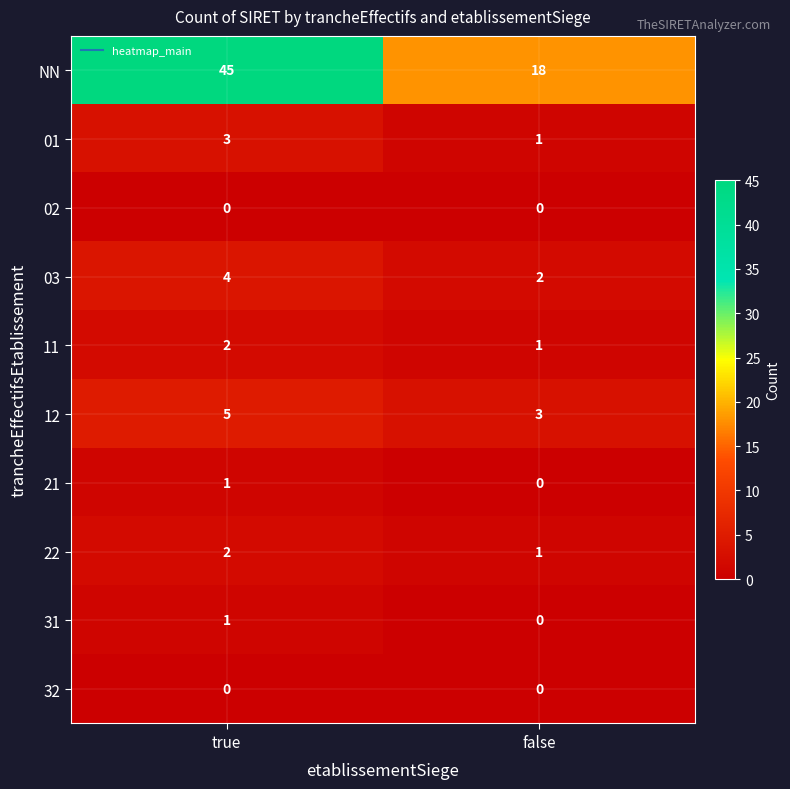

What is the difference between the highest and lowest values at false?

18